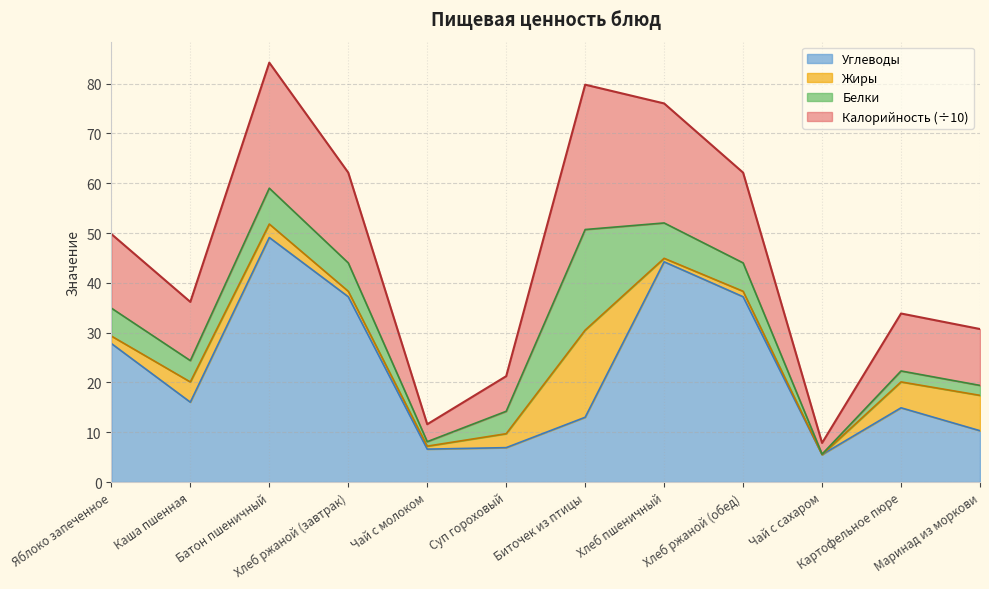

Read the Углеводы value at Маринад из моркови.

10.3